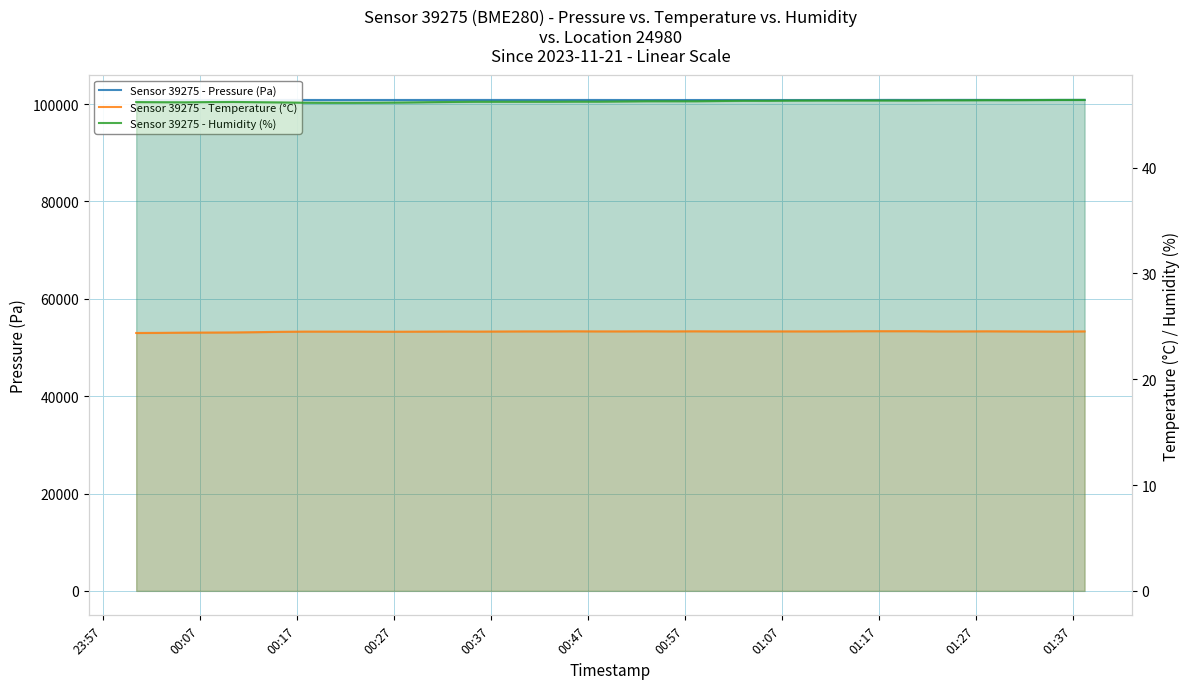

What is the maximum value shown in the chart?

100856.4